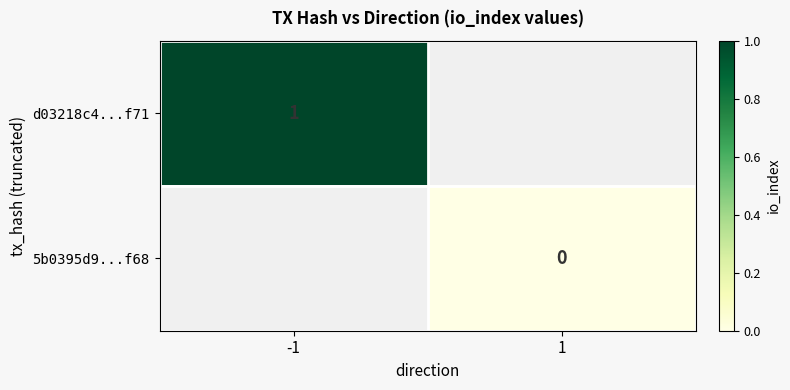

How many categories are shown in the chart?

2